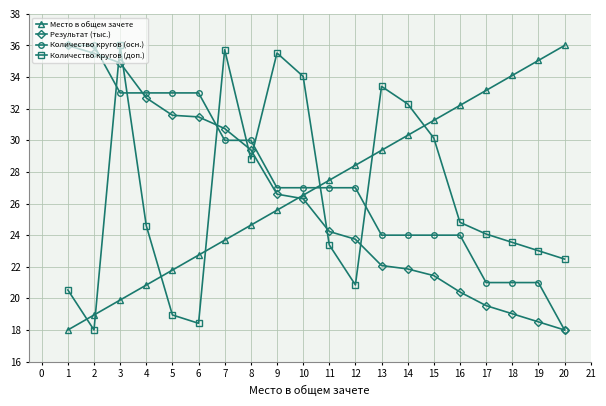

What is the difference between the second highest and minimum values in the Место в общем зачете series?

17.1